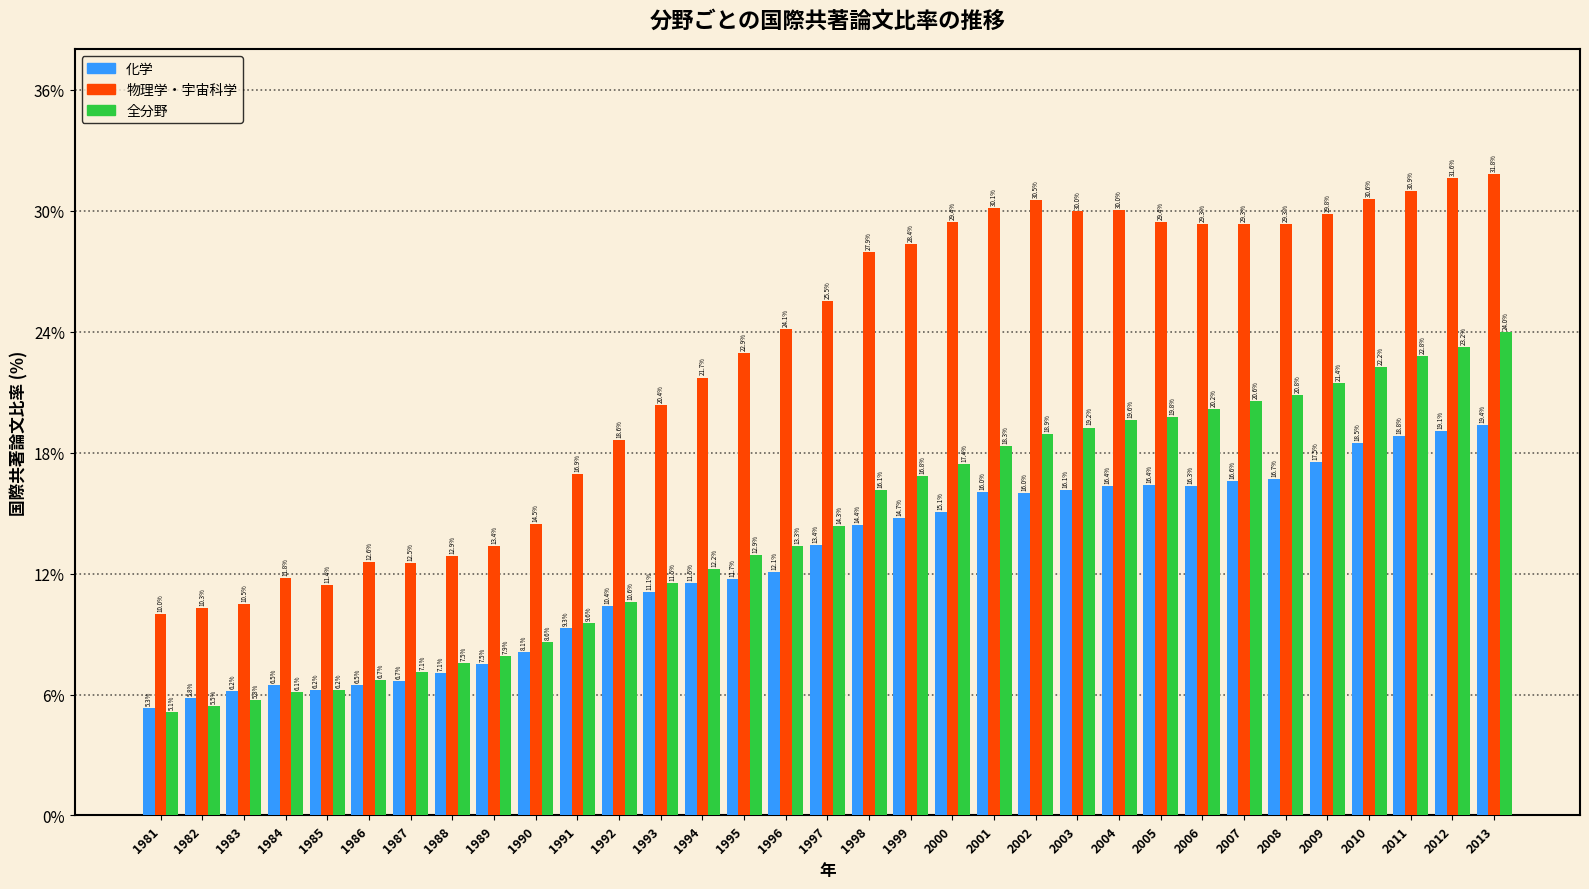

What is the minimum value shown in the chart?

5.1